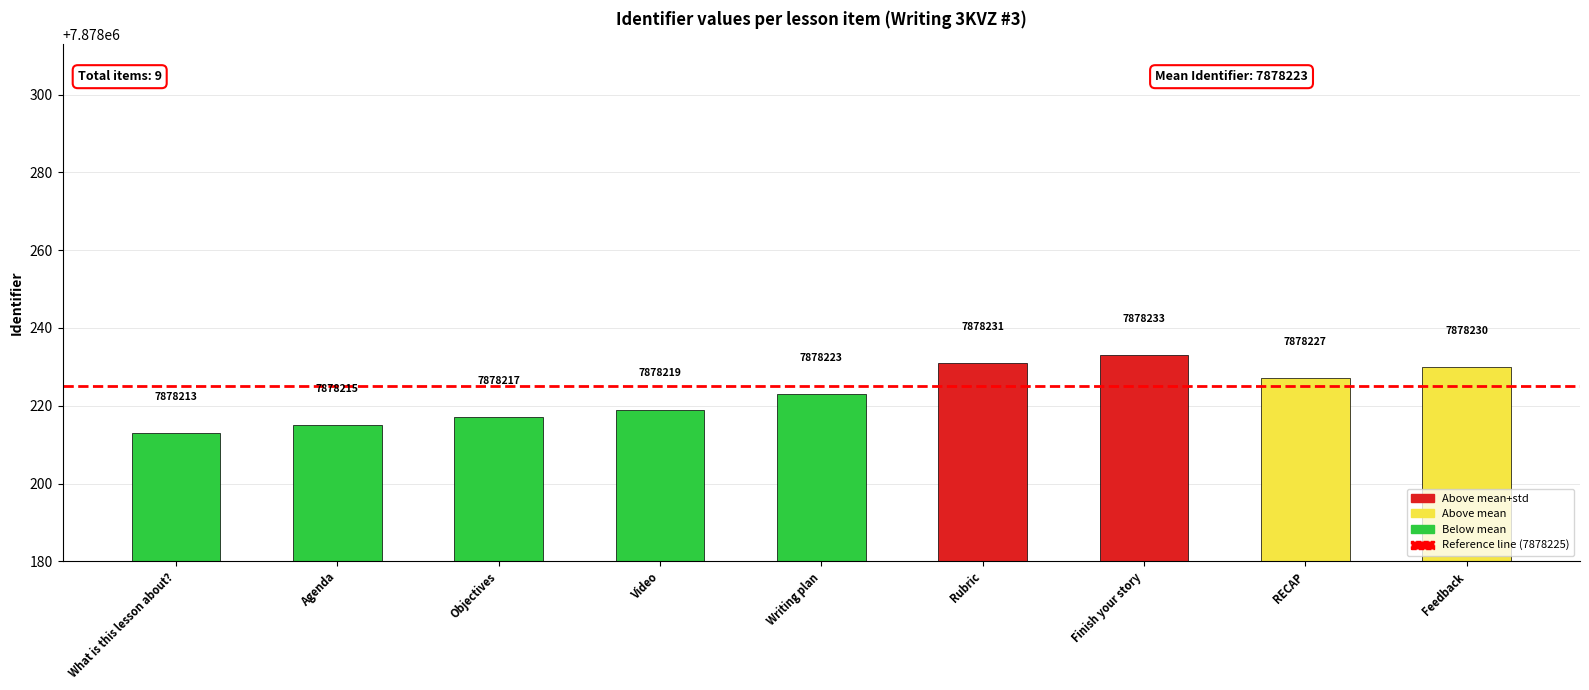

Reading right to left, transcribe all the data shown in this chart.

Feedback=7878230	RECAP=7878227	Finish your story=7878233	Rubric=7878231	Writing plan=7878223	Video=7878219	Objectives=7878217	Agenda=7878215	What is this lesson about?=7878213